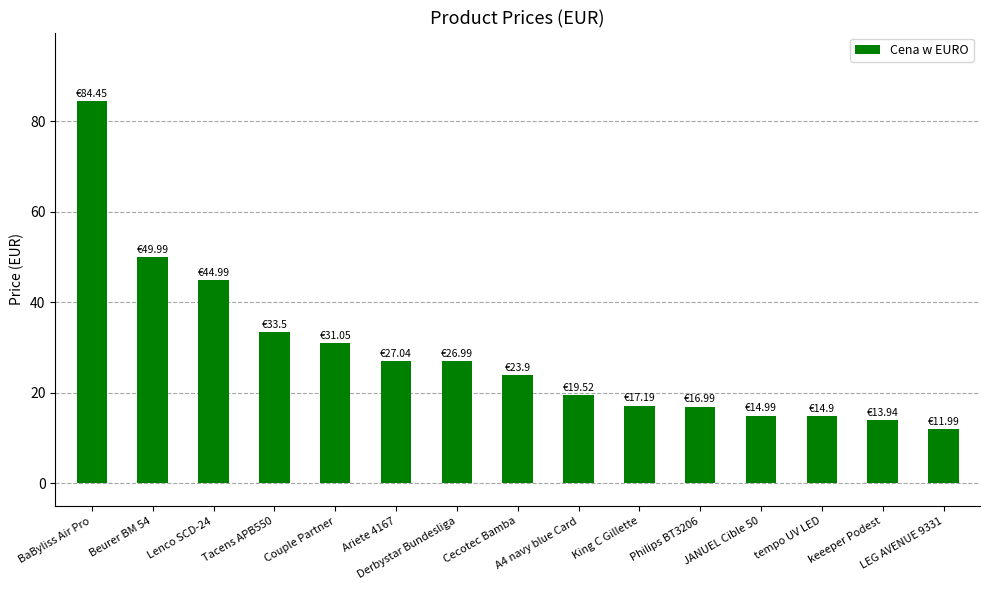

What is the average value?

28.8